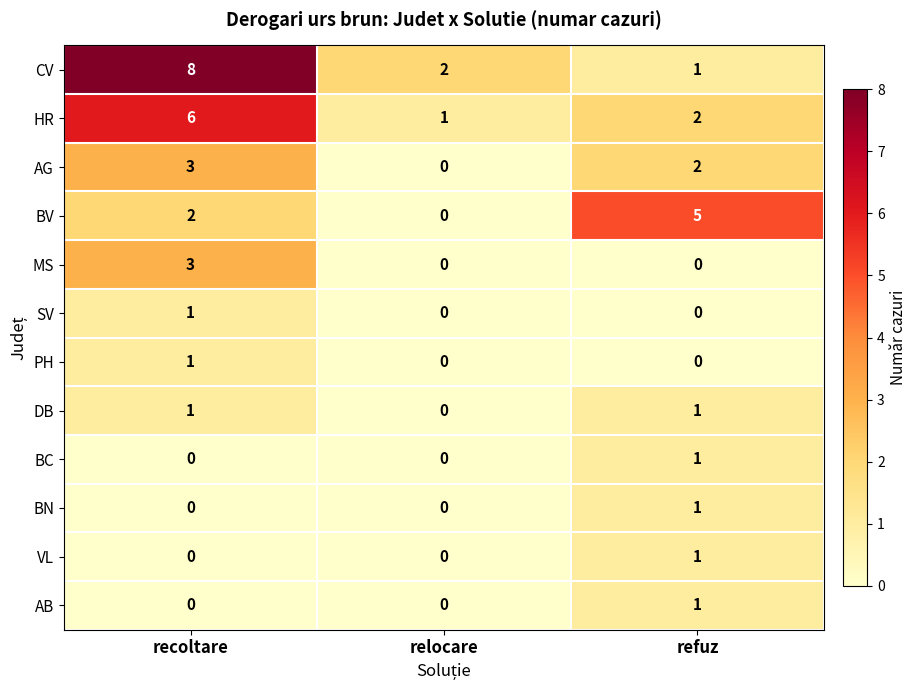

What is the difference between the maximum and minimum values in the MS series?

3